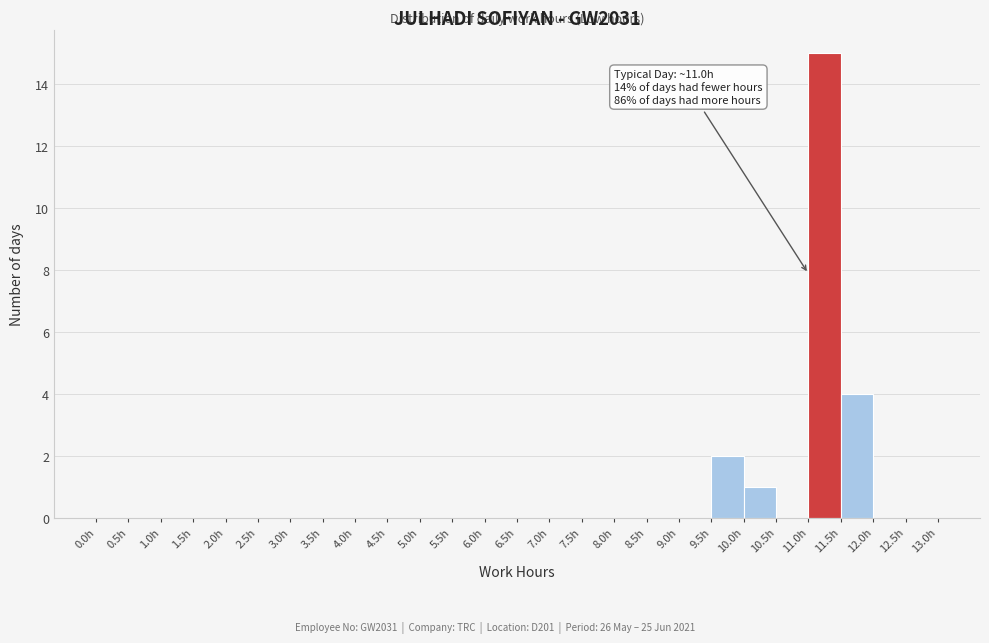

Which range on the x-axis has the tallest bar?

11.0 to 11.5